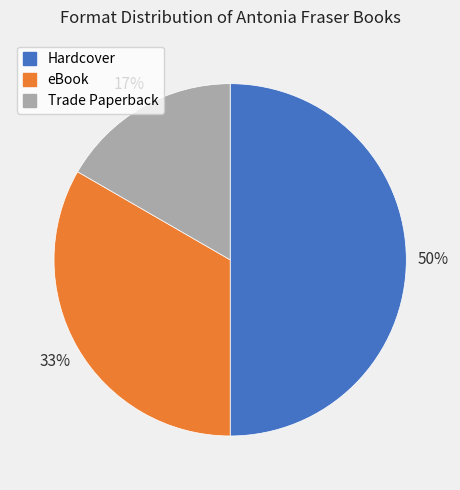

True or false: Trade Paperback accounts for 17% of the total.

True